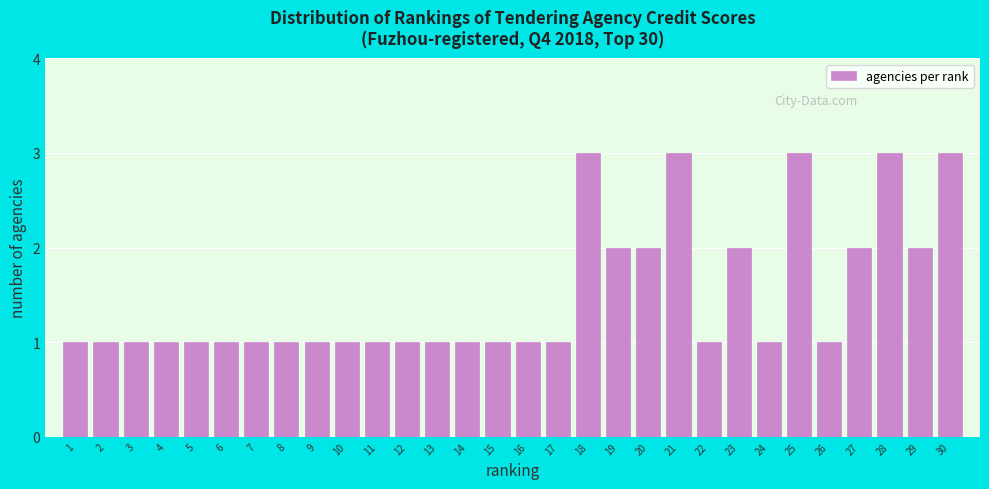

Reading left to right, extract all data points from this chart.

1	1	1	1	1	1	1	1	1	1	1	1	1	1	1	1	1	3	2	2	3	1	2	1	3	1	2	3	2	3